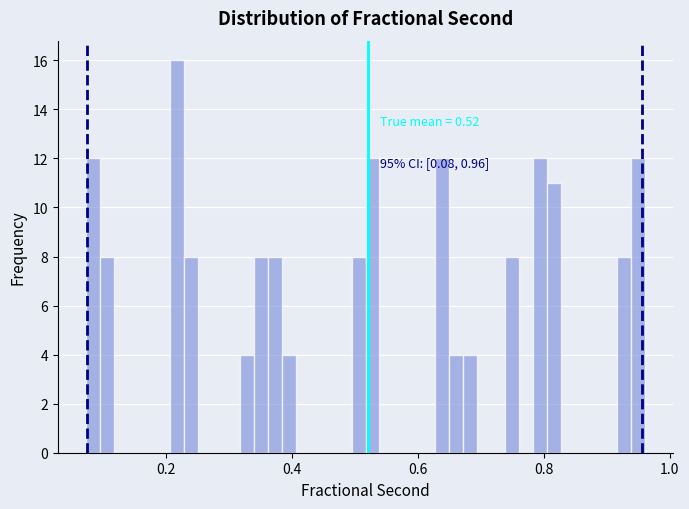

Read against the x-axis, roughly where is the centre of the tallest bar?

0.22